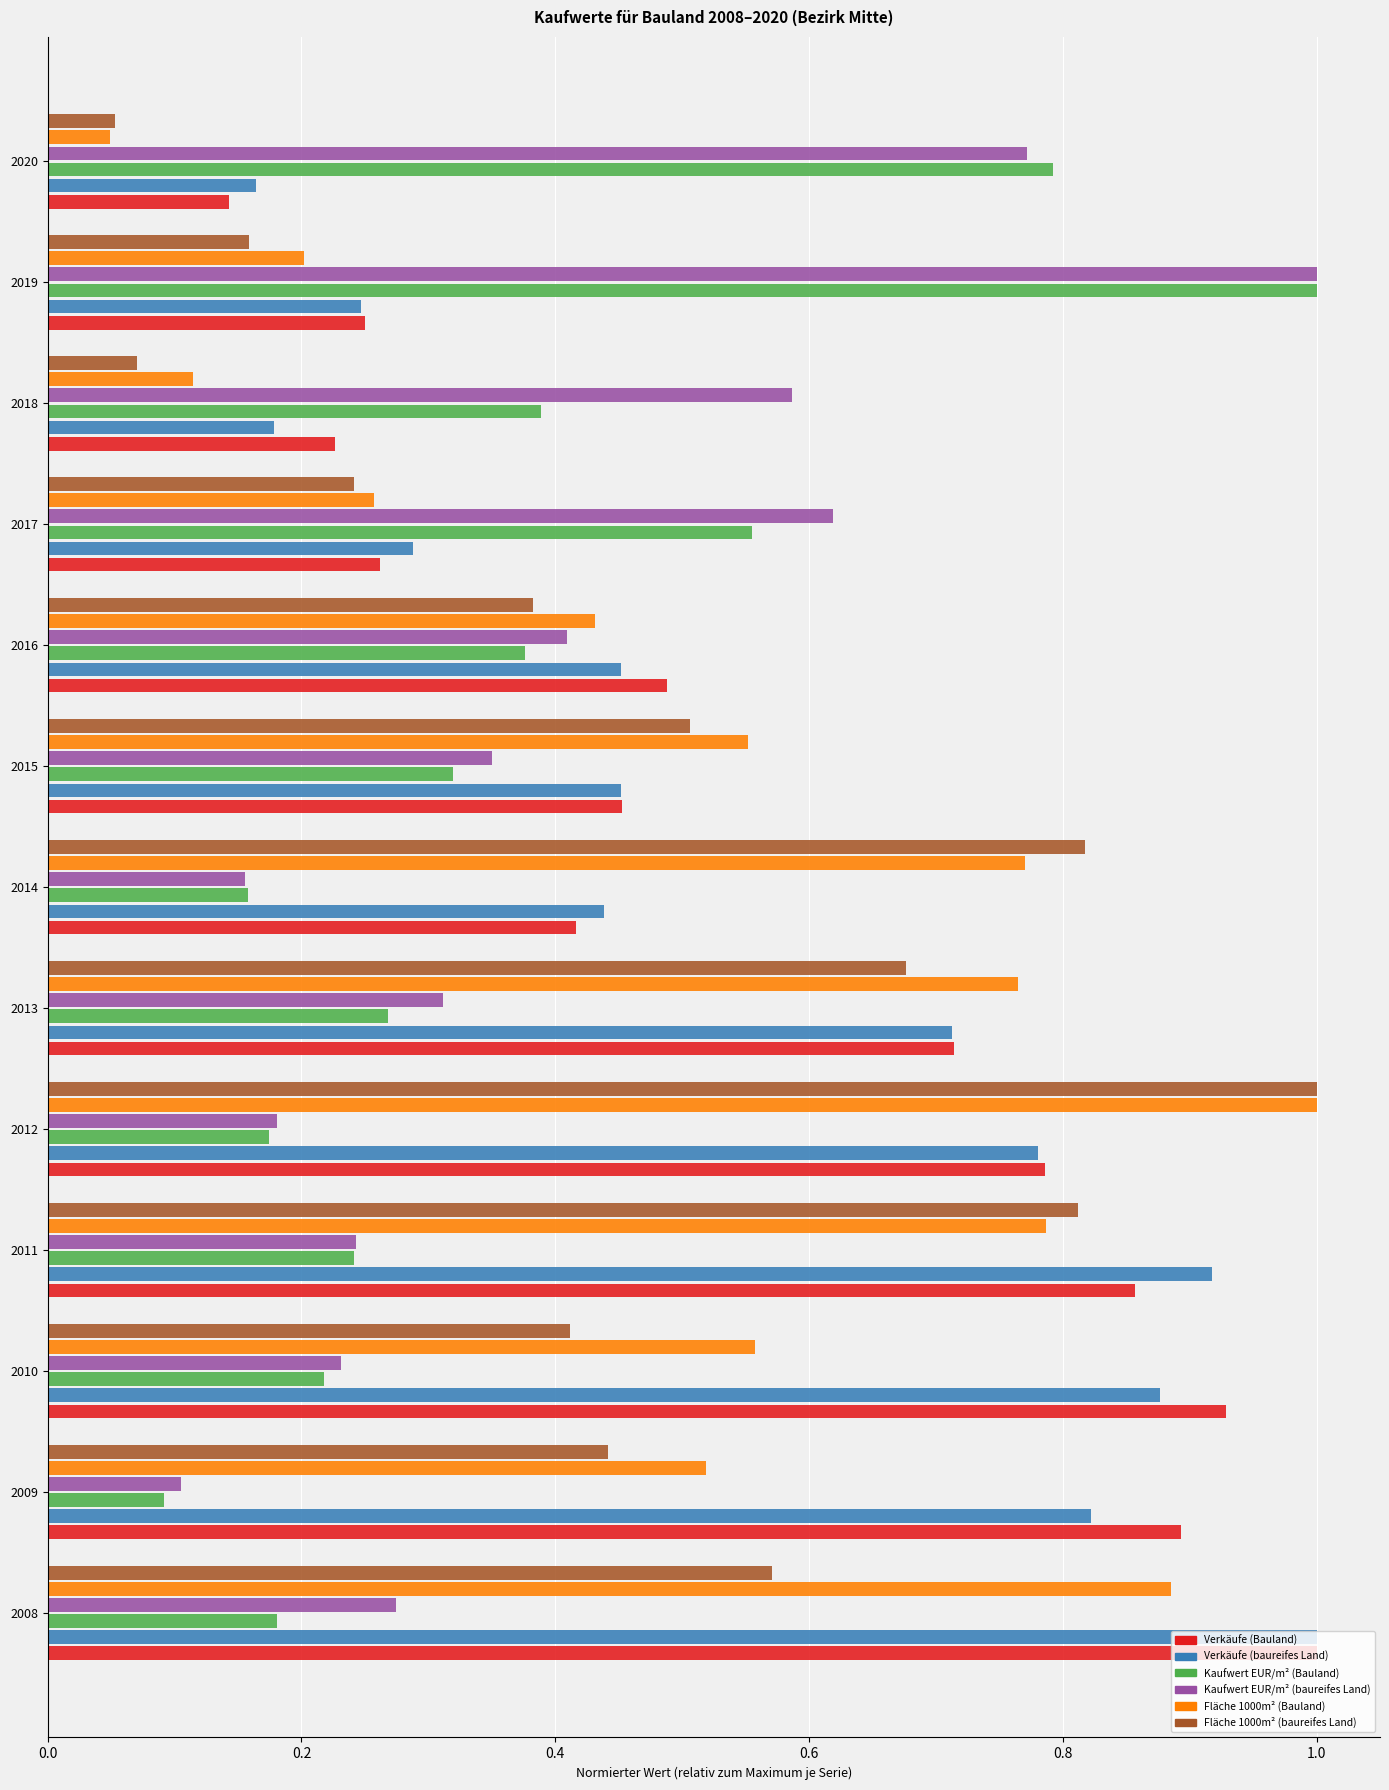

True or false: Verkäufe (baureifes Land) has a value of 0.8 at 2015.

False